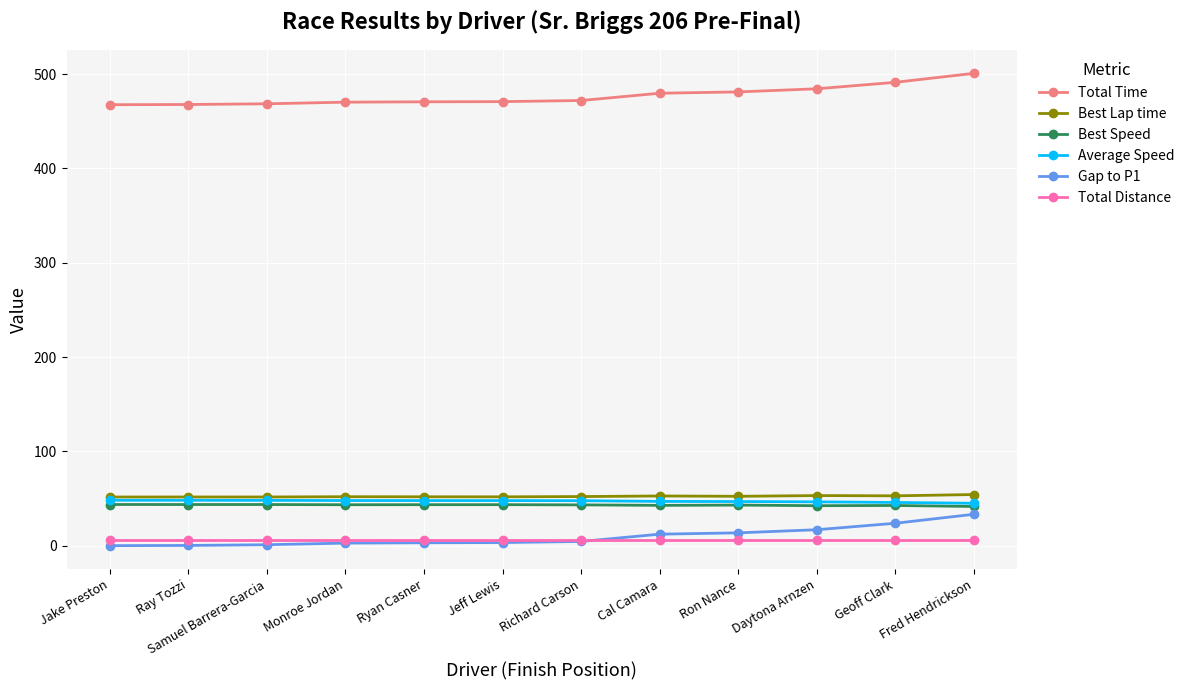

What is the label of the 4th point from the left?

Monroe Jordan